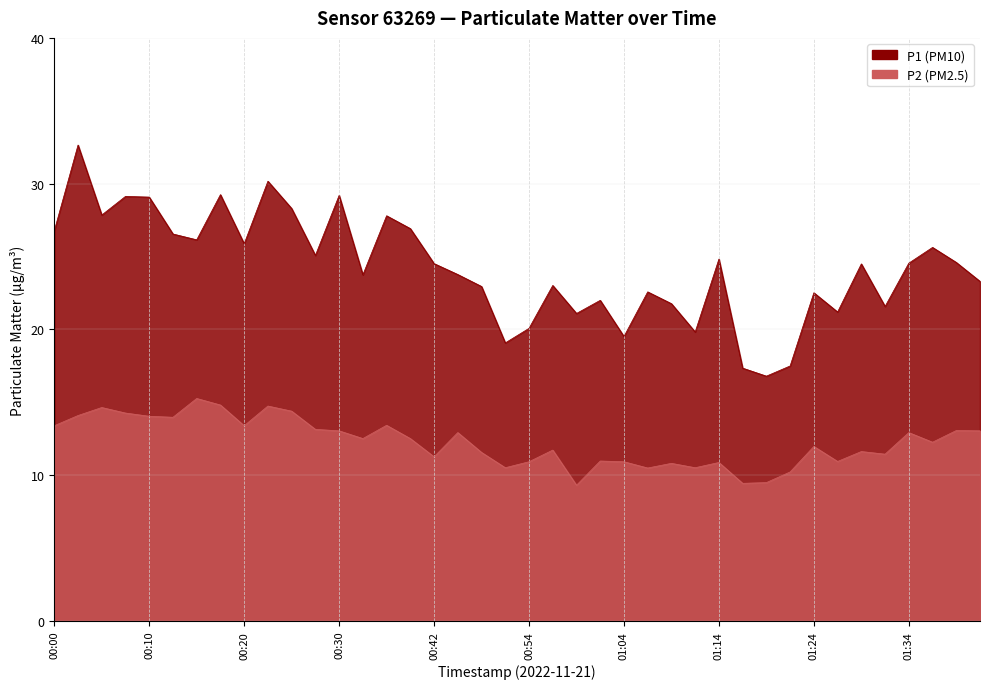

What is the difference between the maximum and second lowest values in the P2 series?

5.8